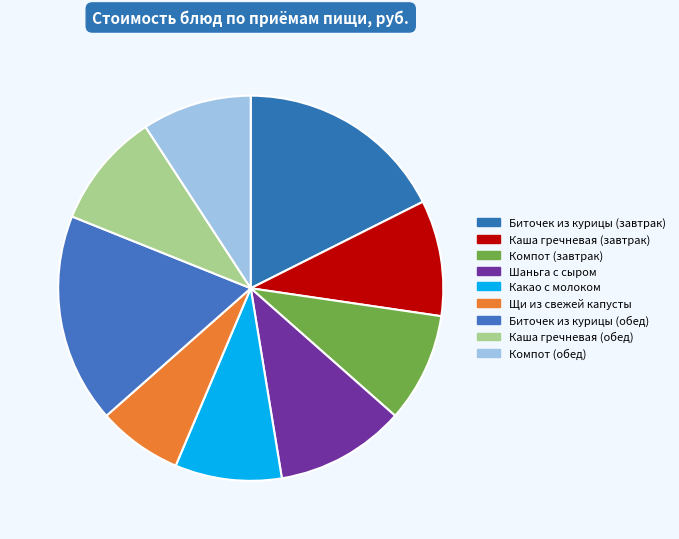

The Щи из свежей капусты slice represents 1% of the pie. True or false?

False